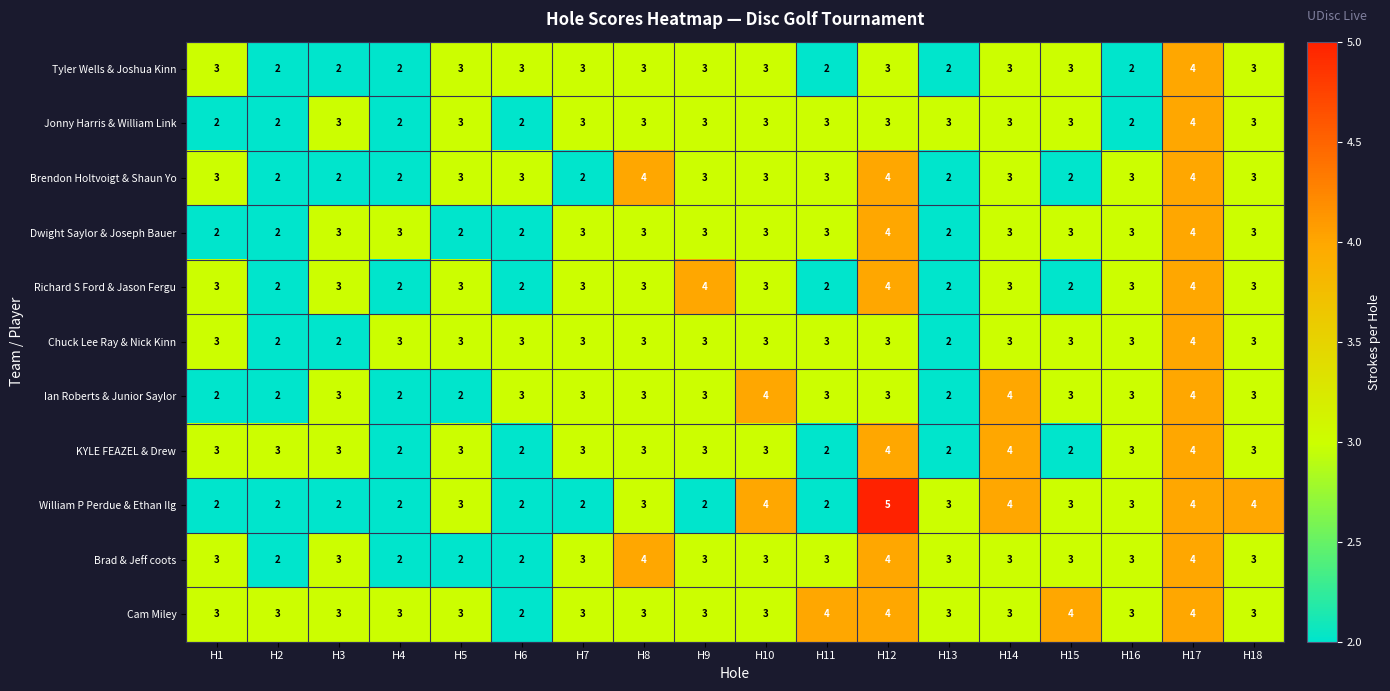

What is the sum of all Richard S Ford & Jason Fergu values?

51